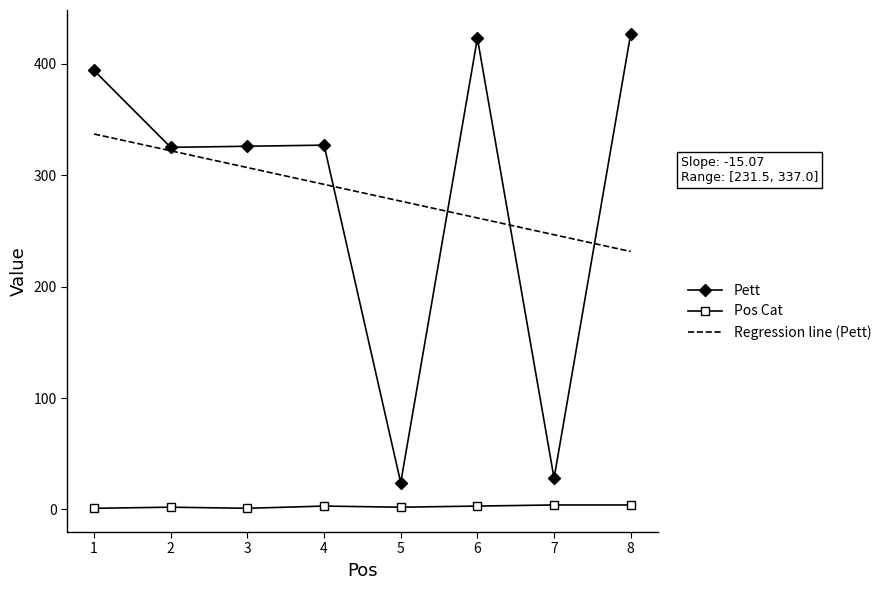

What is the minimum value for Pett?

24.0